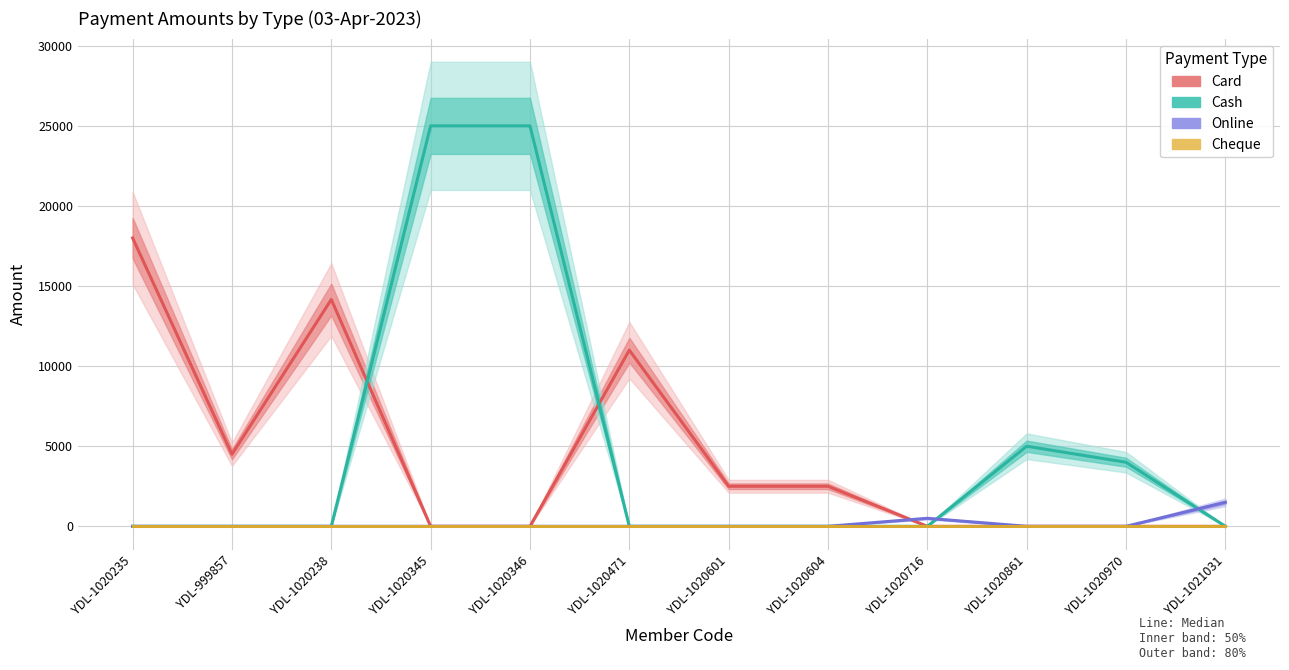

Which category has the highest value across all series?

YDL-1020345